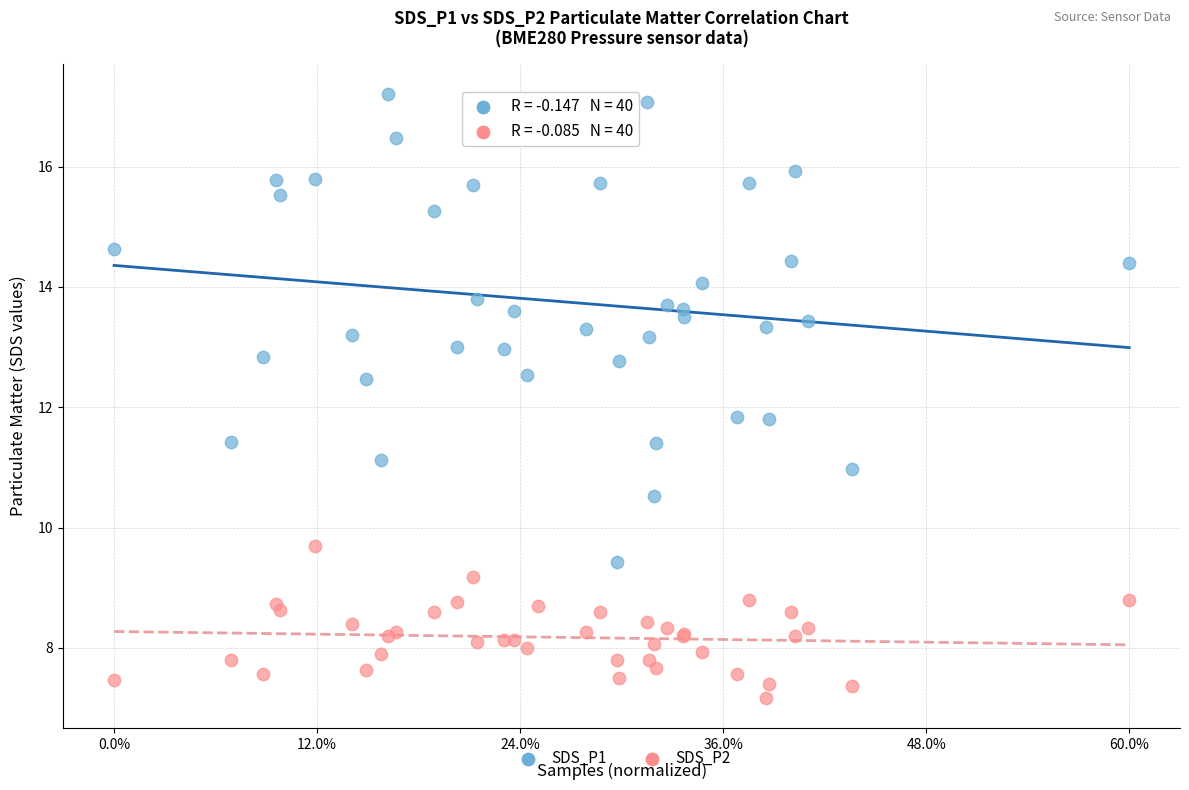

Which series has the widest spread of Y values?

SDS_P1